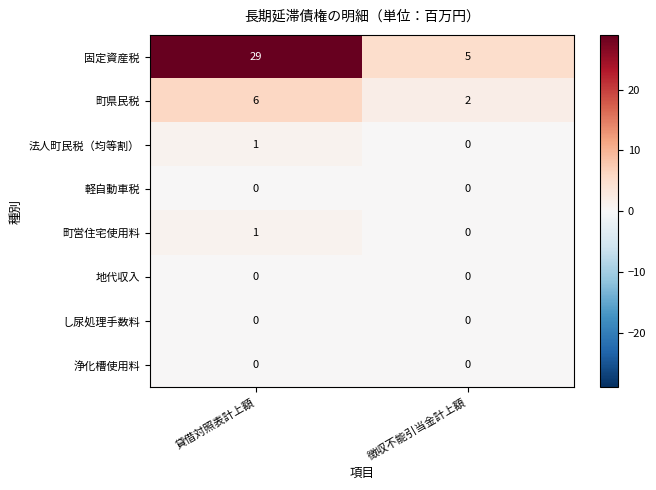

The value of 町営住宅使用料 at 貸借対照表計上額 is 1. True or false?

True